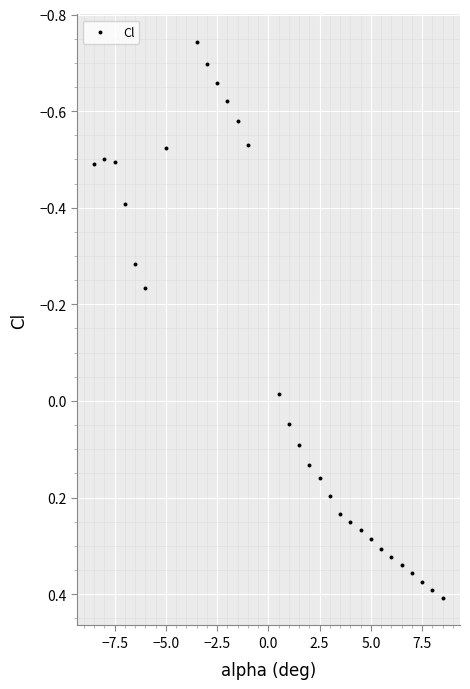

What is the range of X values (max minus min)?

17.0